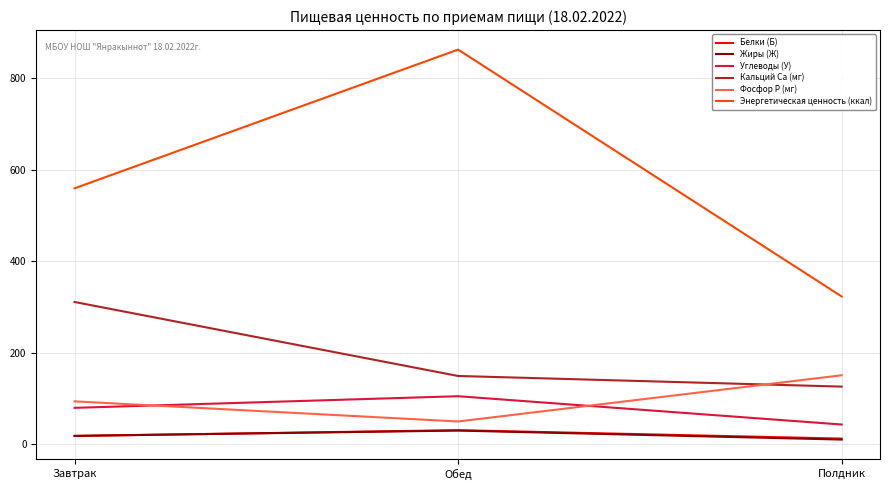

Rank the categories by Углеводы (У) value from highest to lowest.

Обед, Завтрак, Полдник